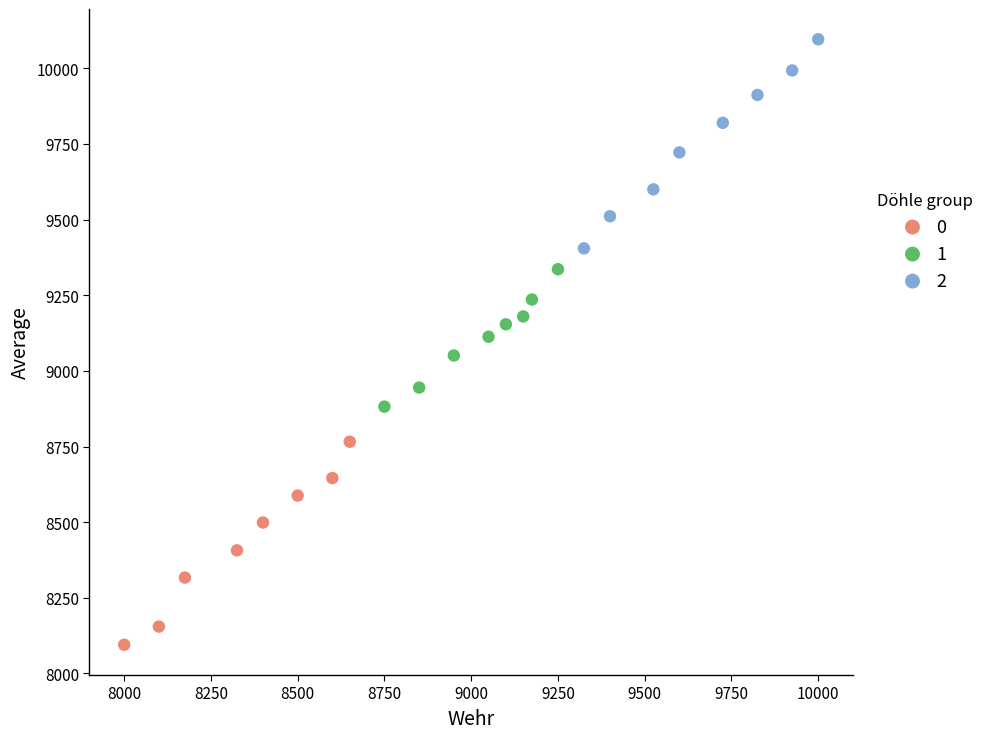

What are all the series names shown in the legend?

0, 1, 2